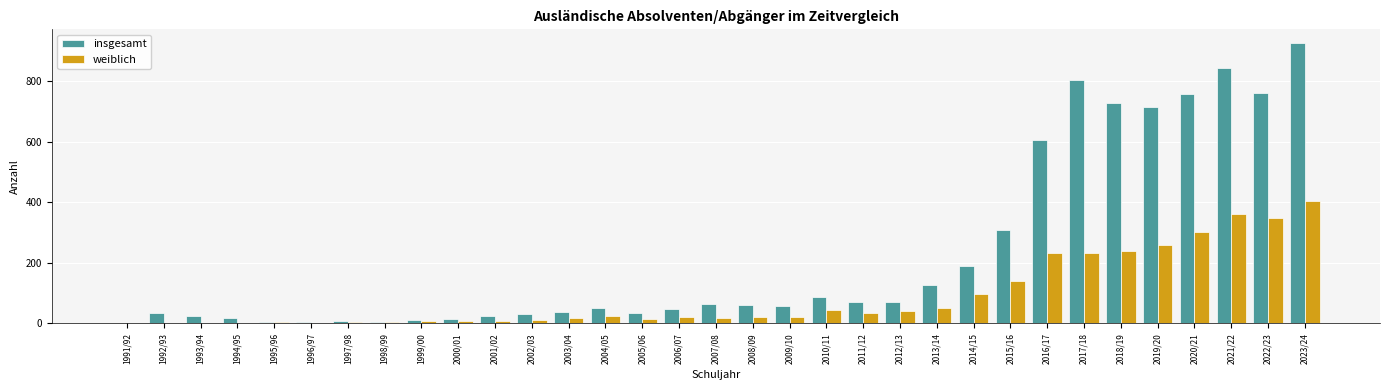

The insgesamt series shows 4 at 1996/97. True or false?

True